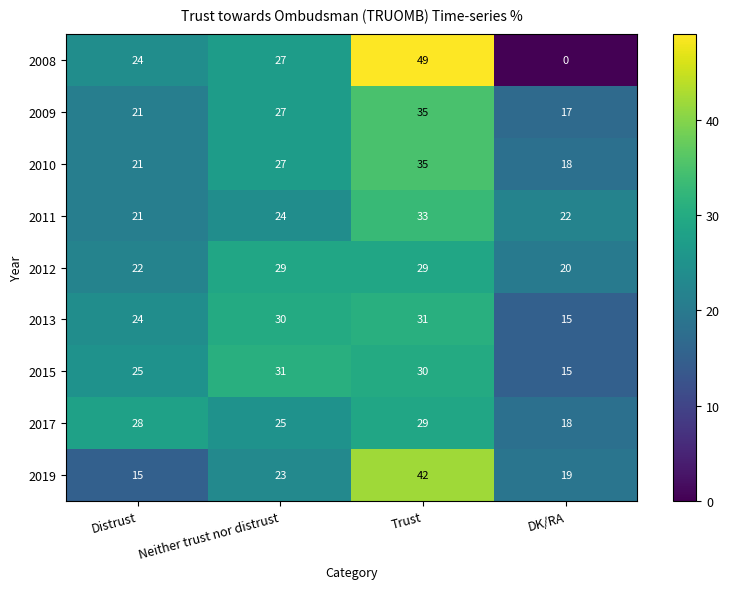

The 2009 series shows 27 at Neither trust nor distrust. True or false?

True